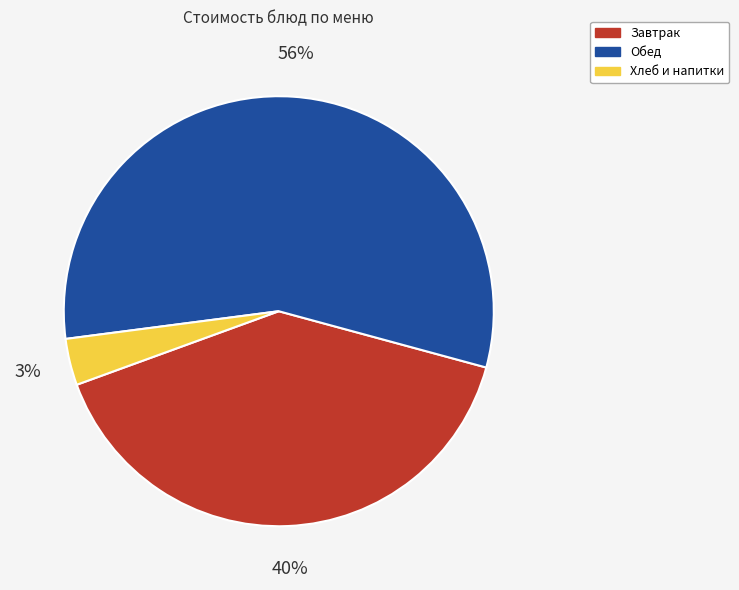

What is the largest slice in the pie chart?

Обед